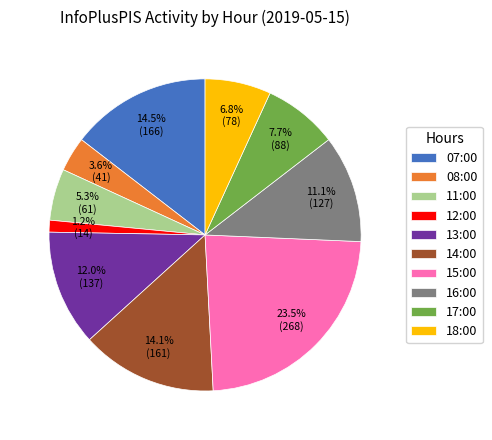

What is the largest slice in the pie chart?

15:00